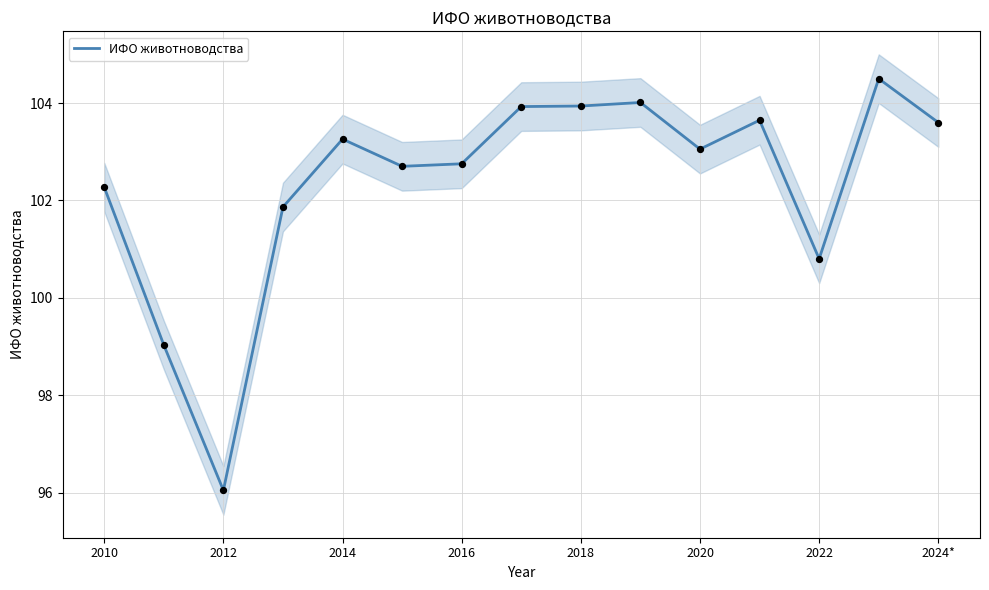

At which label does ИФО животноводства reach its minimum?

2012